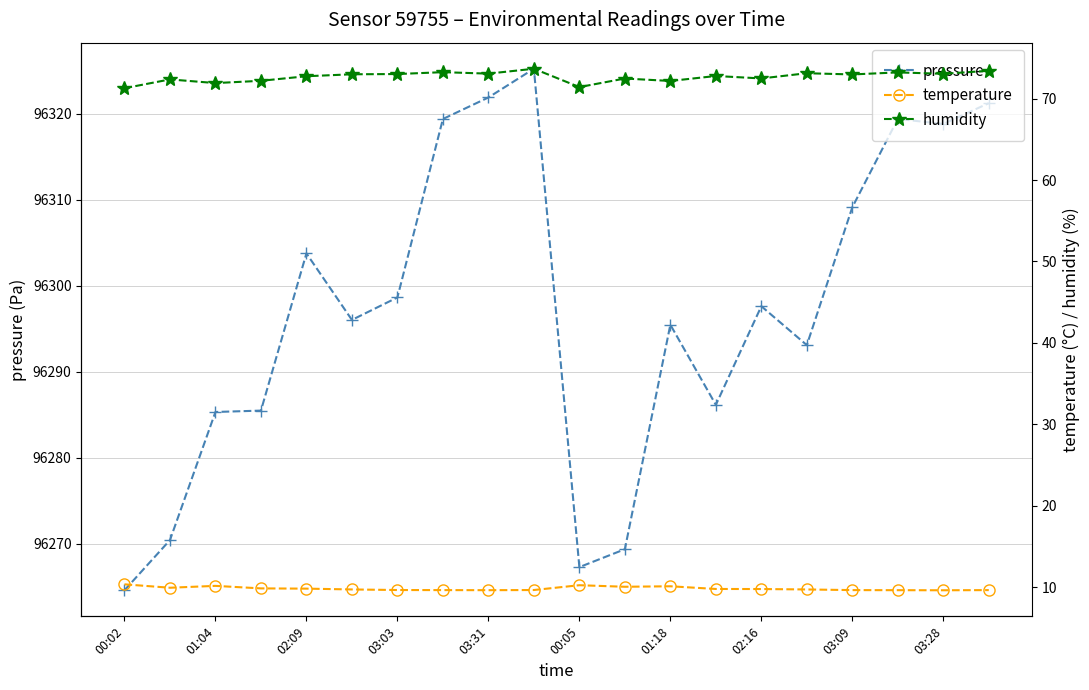

Reading left to right, list all the values displayed in this chart.

pressure: 96264.6	96270.4	96285.3	96285.5	96303.8	96296.0	96298.6	96319.4	96321.9	96325.2	96267.3	96269.4	96295.5	96286.2	96297.6	96293.1	96309.1	96319.4	96318.8	96321.2
temperature: 10.4	9.9	10.2	9.9	9.8	9.7	9.7	9.7	9.7	9.7	10.3	10.1	10.1	9.8	9.8	9.7	9.7	9.7	9.6	9.7
humidity: 71.3	72.3	71.9	72.2	72.7	73.0	73.0	73.2	73.1	73.7	71.4	72.5	72.2	72.8	72.5	73.1	73.0	73.2	73.0	73.4